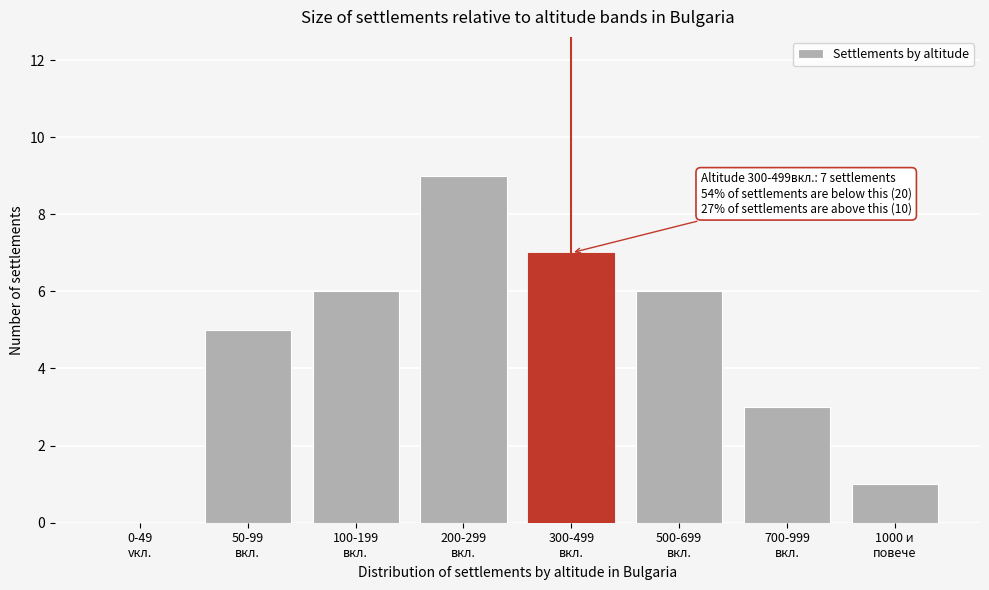

What is the maximum value shown in the chart?

9